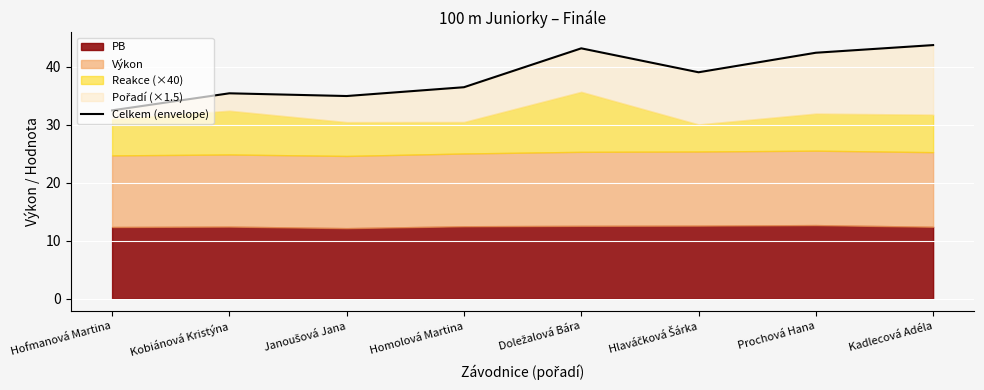

Reading left to right, list all the values displayed in this chart.

32.5	35.4	35.0	36.5	43.2	39.1	42.4	43.8